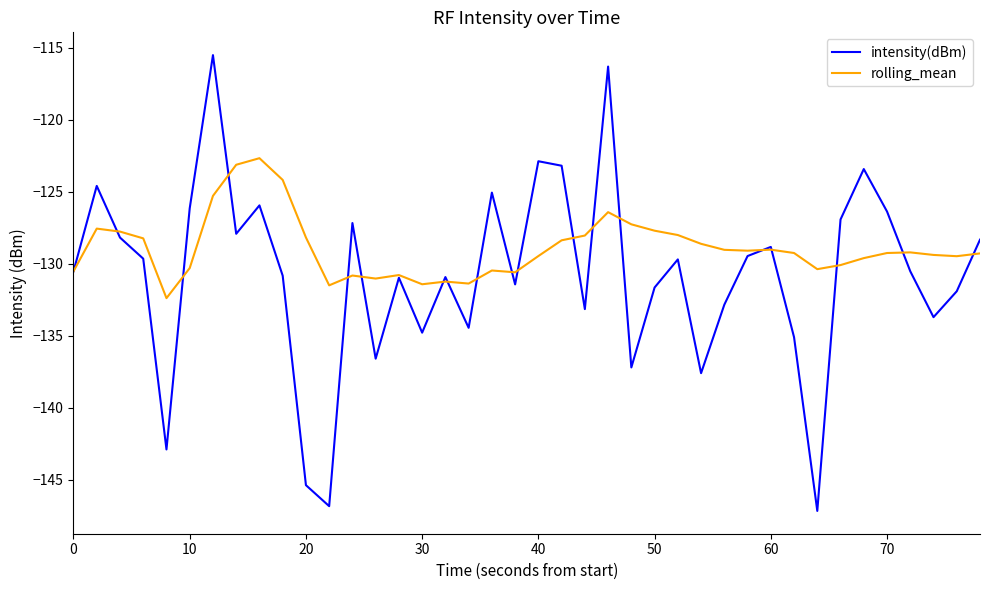

Does the chart have visible grid lines?

No